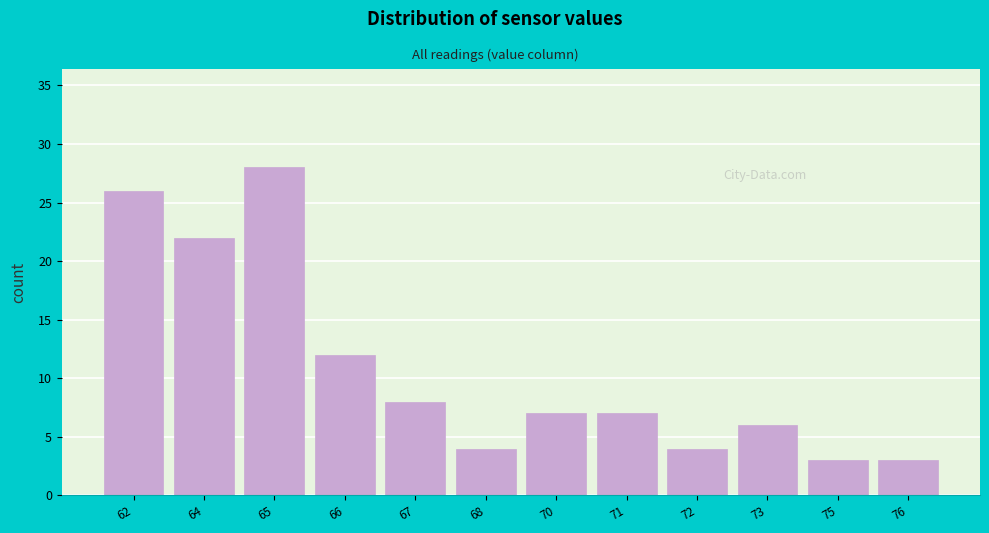

Reading left to right, transcribe all the data shown in this chart.

62=26	64=22	65=28	66=12	67=8	68=4	70=7	71=7	72=4	73=6	75=3	76=3